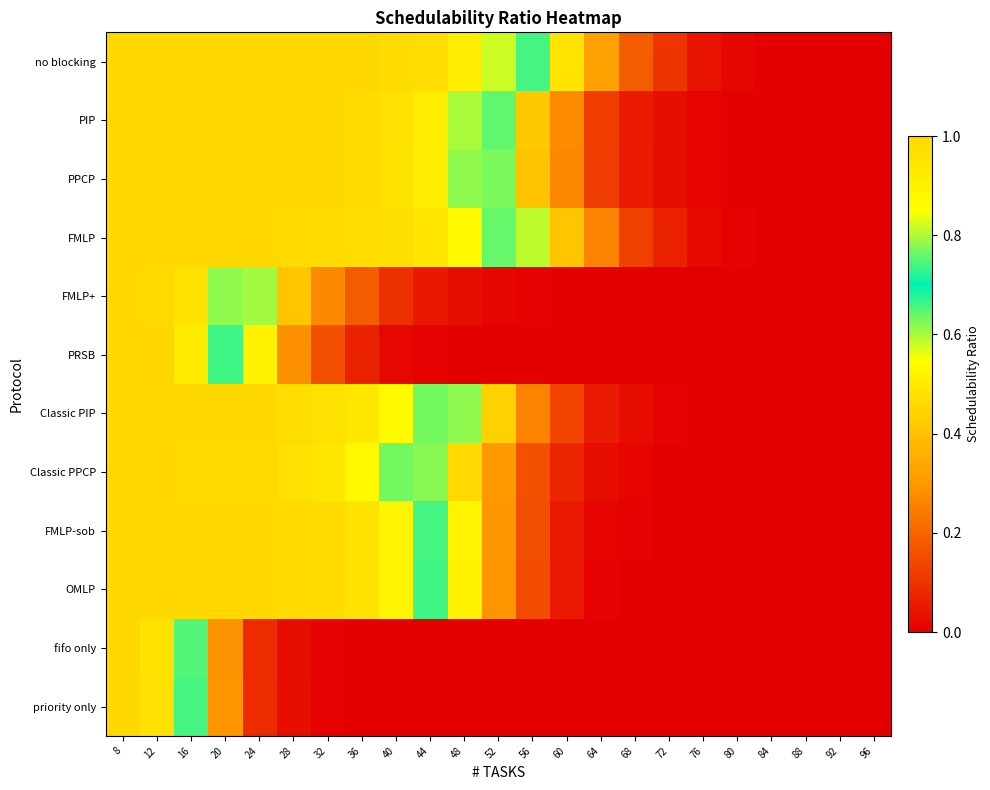

At which category is the sum across all series the highest?

8